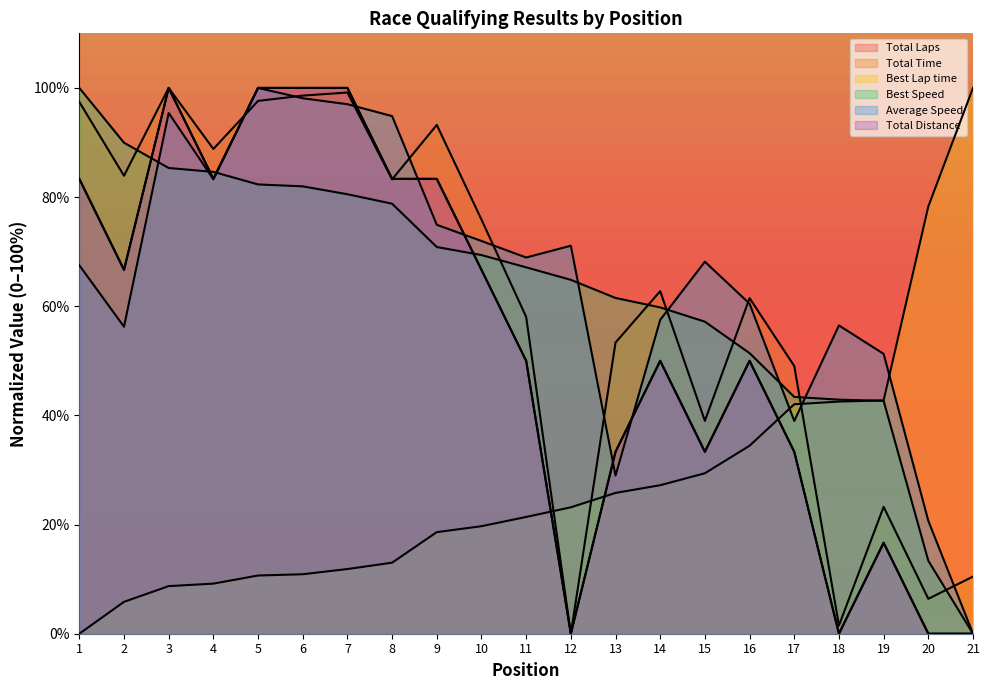

What is the sum of all Best Speed values?

1327.8